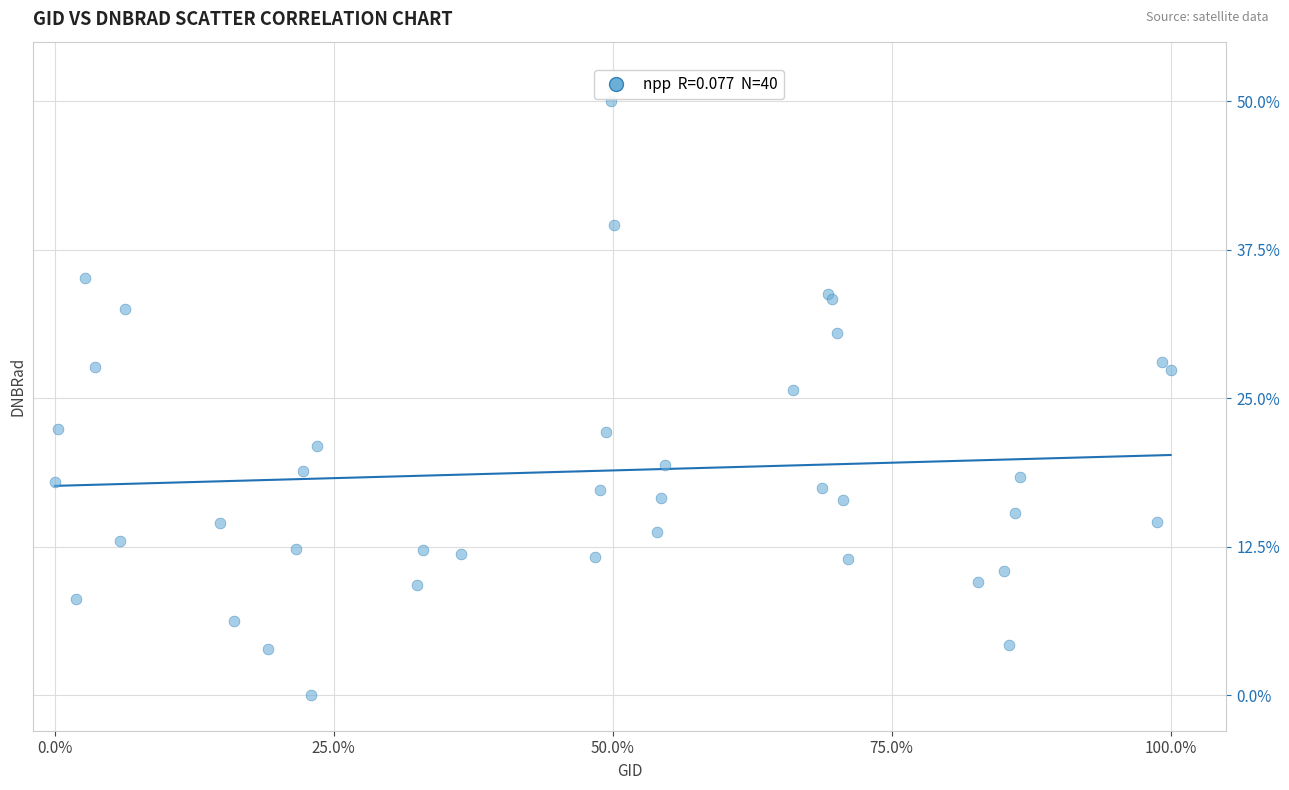

What Y value in the scatter plot is closest to 25?

25.6